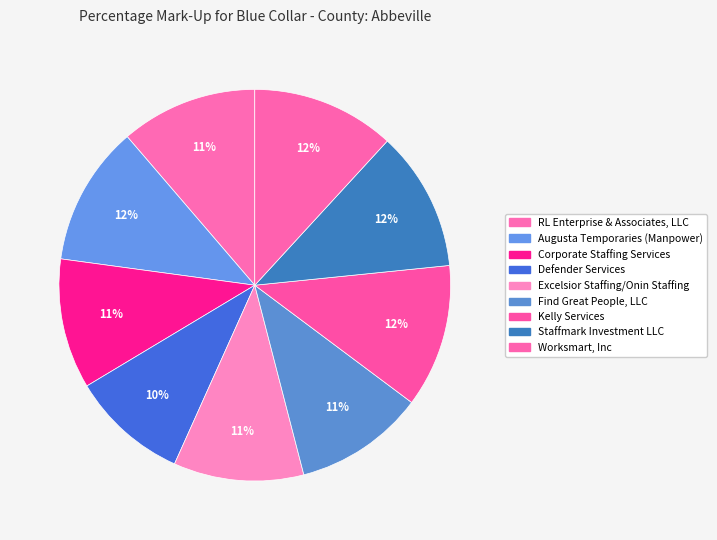

How many slices are in this pie chart?

9